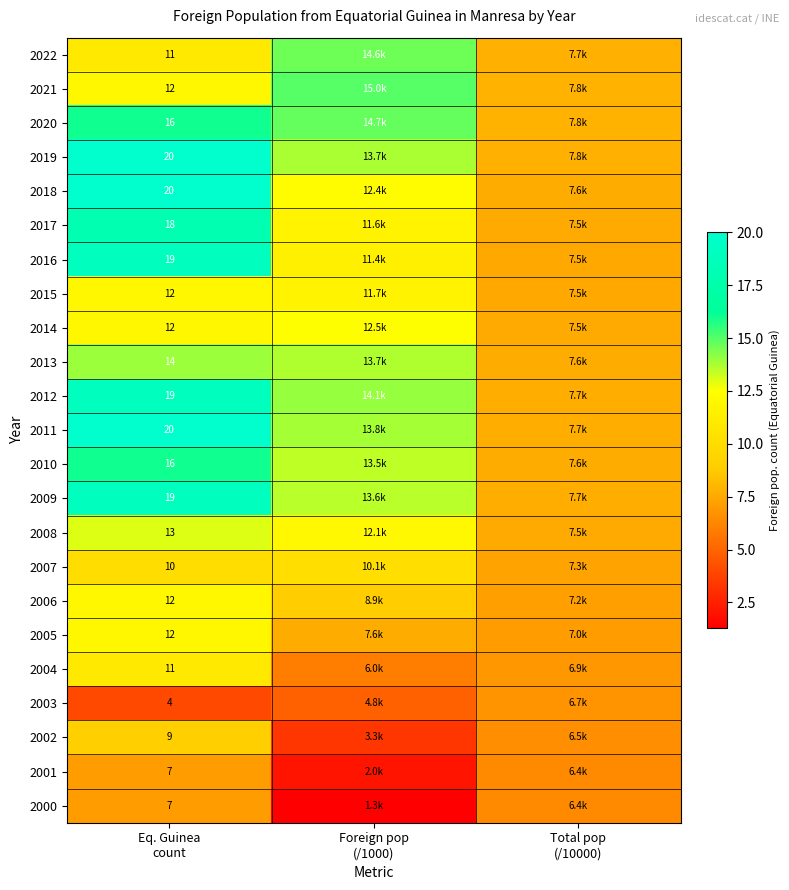

Which label corresponds to the largest value in the chart?

Eq. Guinea
count